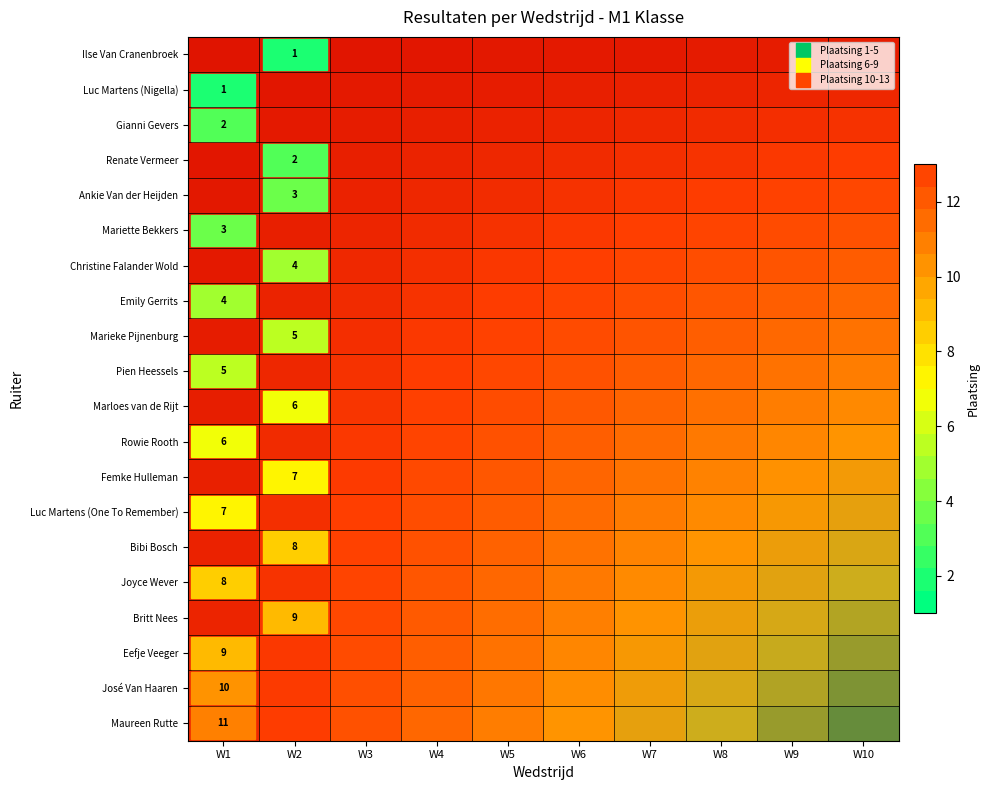

Rank the series at W2 from lowest to highest value.

Ilse Van Cranenbroek, Luc Martens (Nigella), Gianni Gevers, Renate Vermeer, Ankie Van der Heijden, Mariette Bekkers, Christine Falander Wold, Emily Gerrits, Marieke Pijnenburg, Pien Heessels, Marloes van de Rijt, Rowie Rooth, Femke Hulleman, Luc Martens (One To Remember), Bibi Bosch, Joyce Wever, Britt Nees, Eefje Veeger, José Van Haaren, Maureen Rutte